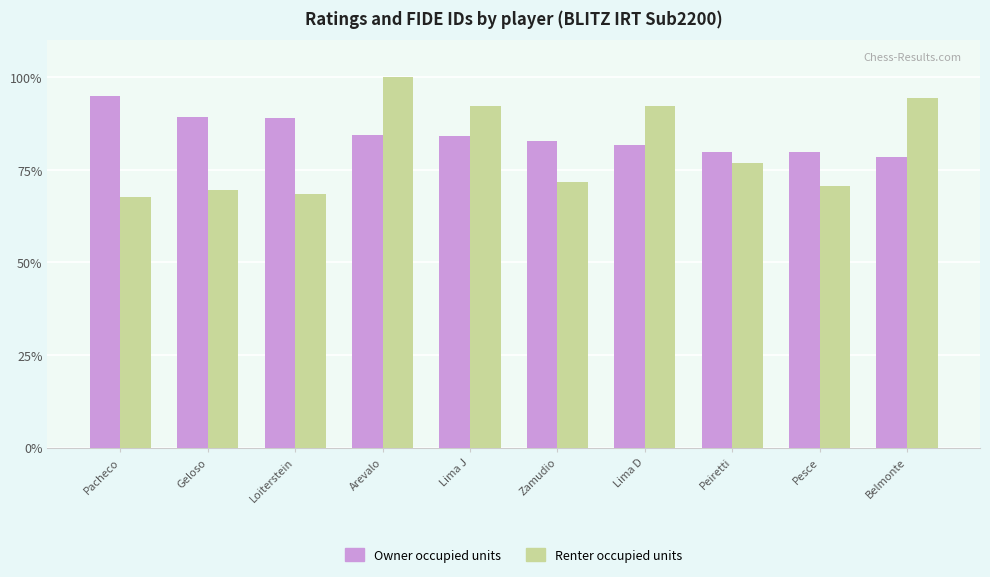

What is the value of the Owner occupied units bar at the 2nd from the left?

89.2